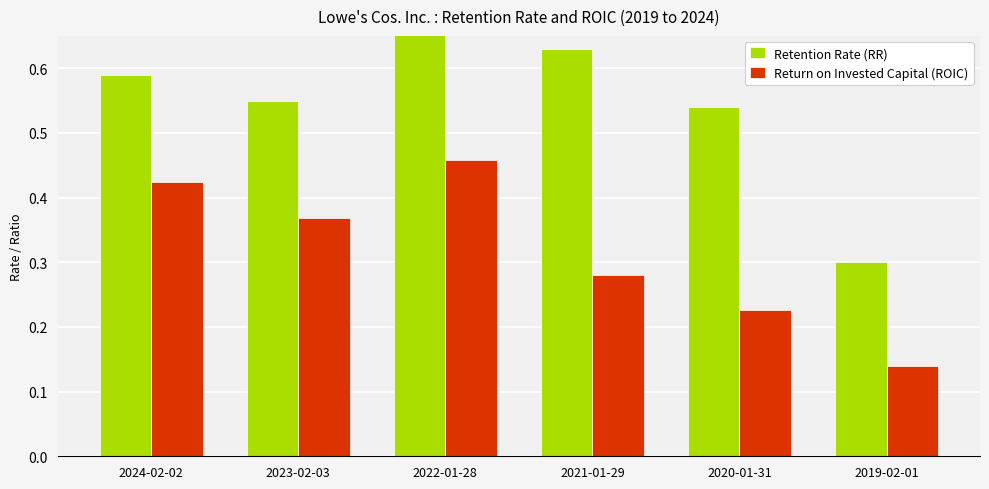

What is the smallest value displayed?

0.1